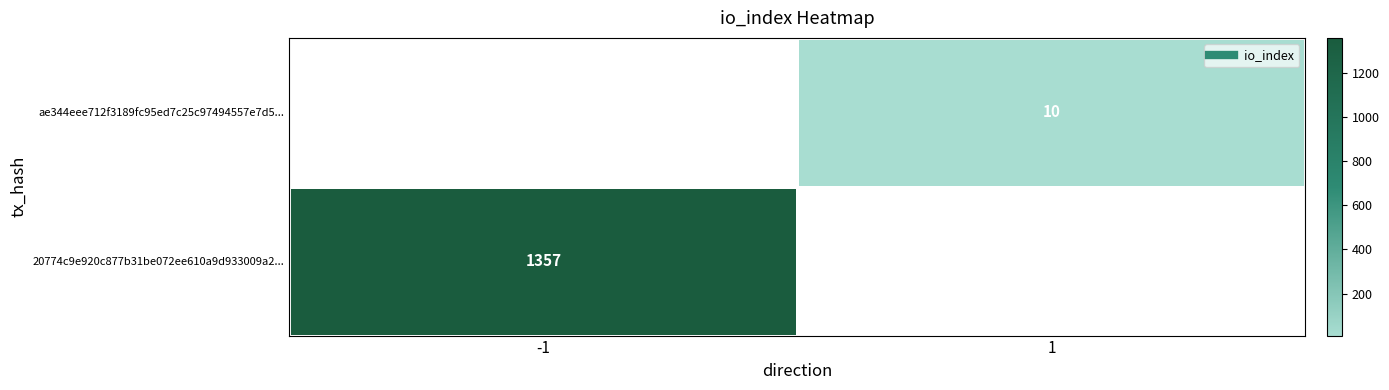

Which category has the lowest value in the ae344eee712f3189fc95ed7c25c97494557e7d5... series?

-1